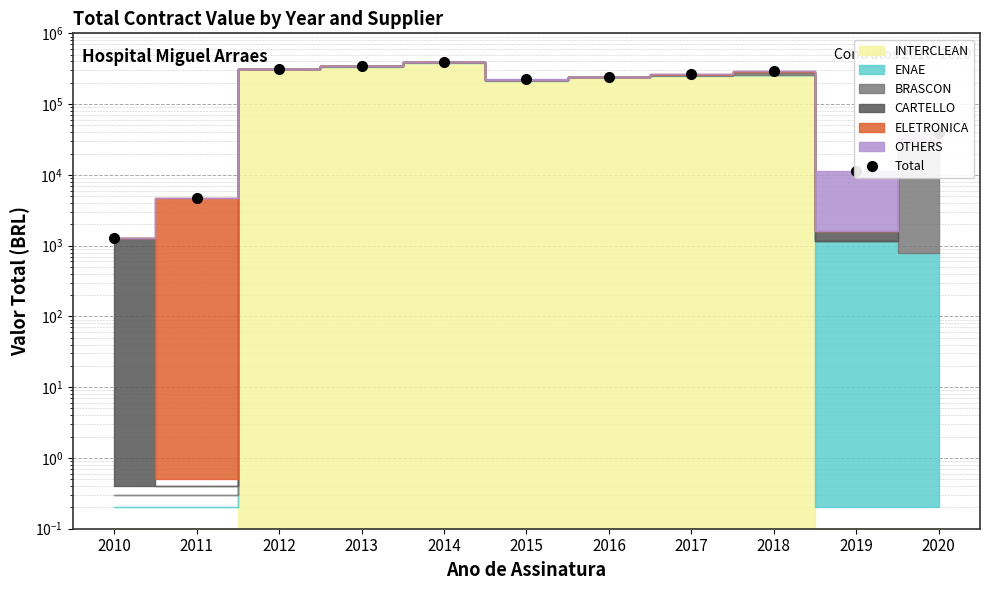

What is the difference between the maximum and second lowest values?

383961.5